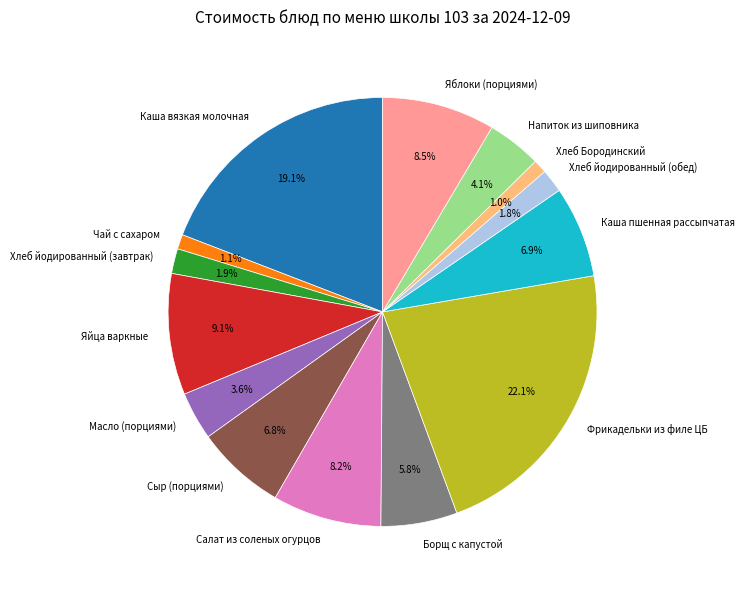

To the nearest percent, what percentage of the pie is Хлеб йодированный (завтрак)?

2%